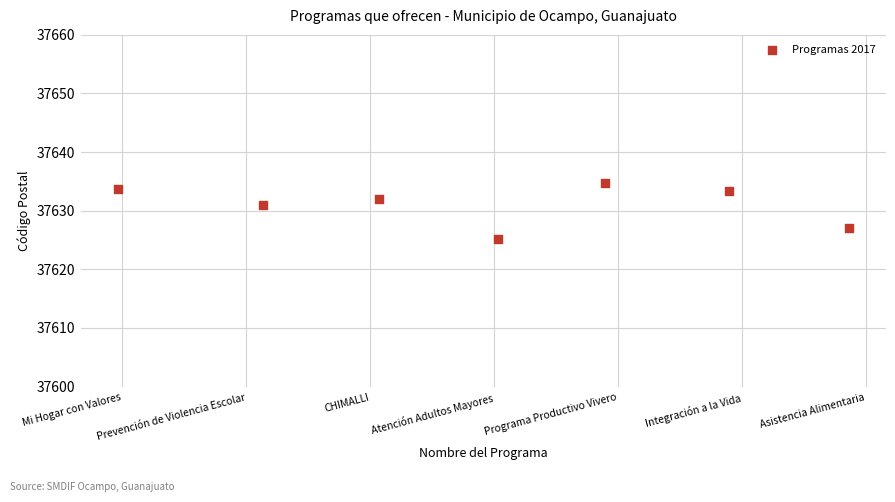

What is the range of Y values (max minus min)?

9.5